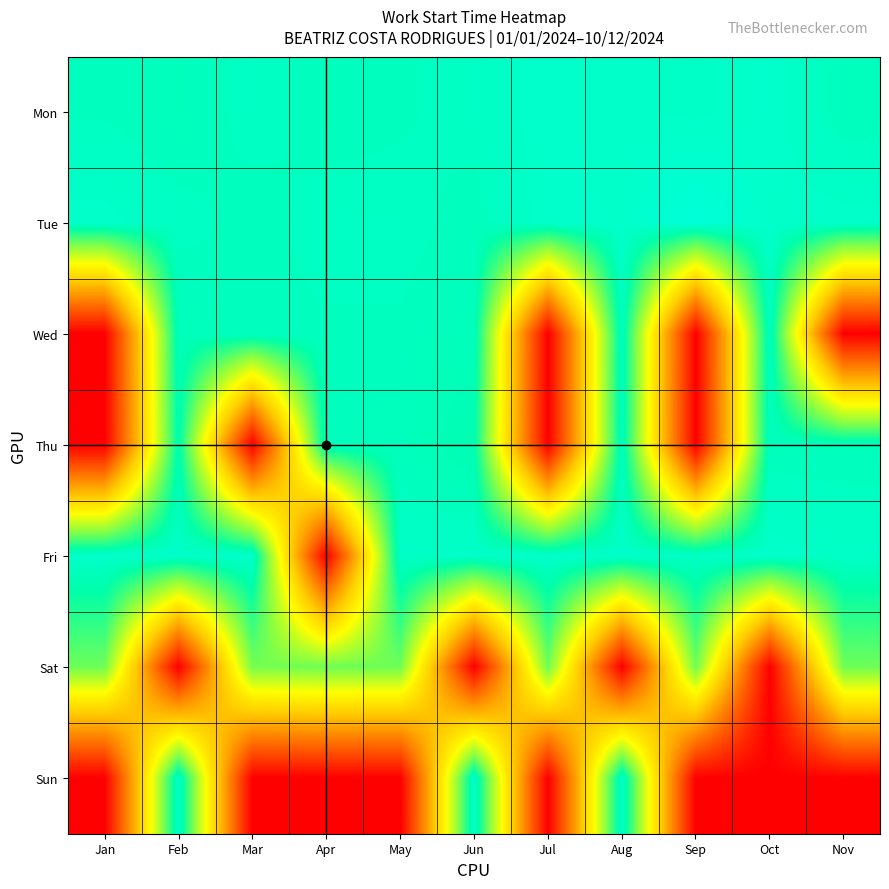

Reading right to left, transcribe all the data shown in this chart.

Mon: Nov=640	Oct=656	Sep=651	Aug=654	Jul=656	Jun=647	May=643	Apr=641	Mar=647	Feb=638	Jan=643
Tue: Nov=655	Oct=655	Sep=672	Aug=655	Jul=656	Jun=641	May=647	Apr=647	Mar=641	Feb=647	Jan=655
Wed: Nov=0	Oct=643	Sep=0	Aug=643	Jul=0	Jun=637	May=643	Apr=643	Mar=643	Feb=637	Jan=0
Thu: Nov=640	Oct=640	Sep=0	Aug=640	Jul=0	Jun=625	May=640	Apr=641	Mar=0	Feb=625	Jan=0
Fri: Nov=651	Oct=656	Sep=651	Aug=654	Jul=656	Jun=654	May=651	Apr=0	Mar=656	Feb=654	Jan=656
Sat: Nov=533	Oct=0	Sep=533	Aug=0	Jul=533	Jun=0	May=533	Apr=533	Mar=527	Feb=0	Jan=533
Sun: Nov=0	Oct=0	Sep=0	Aug=654	Jul=0	Jun=654	May=0	Apr=0	Mar=0	Feb=654	Jan=0